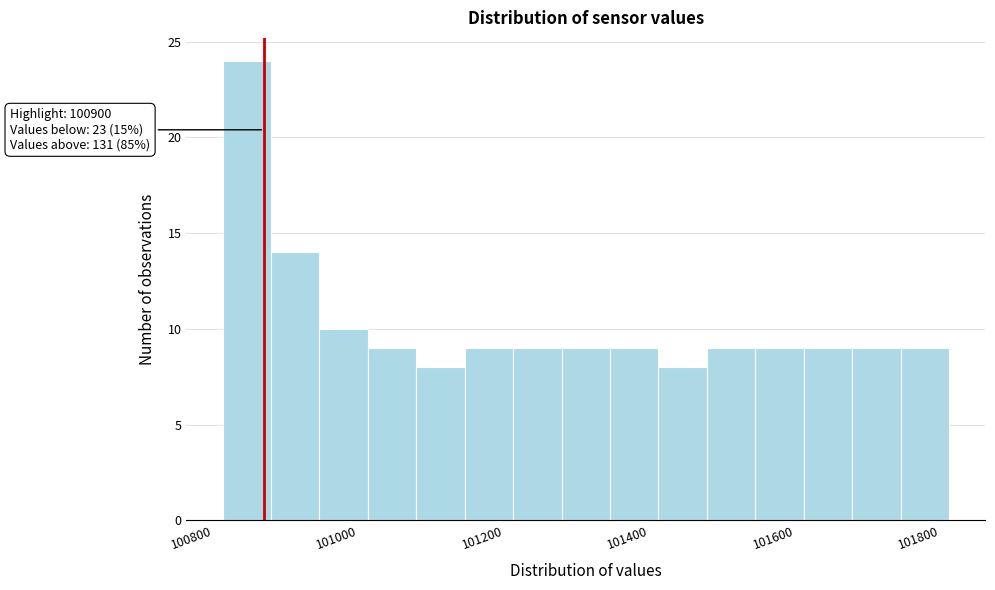

Around what value on the x-axis is the tallest bar? Give the approximate position of its centre, as read against the axis.

100880